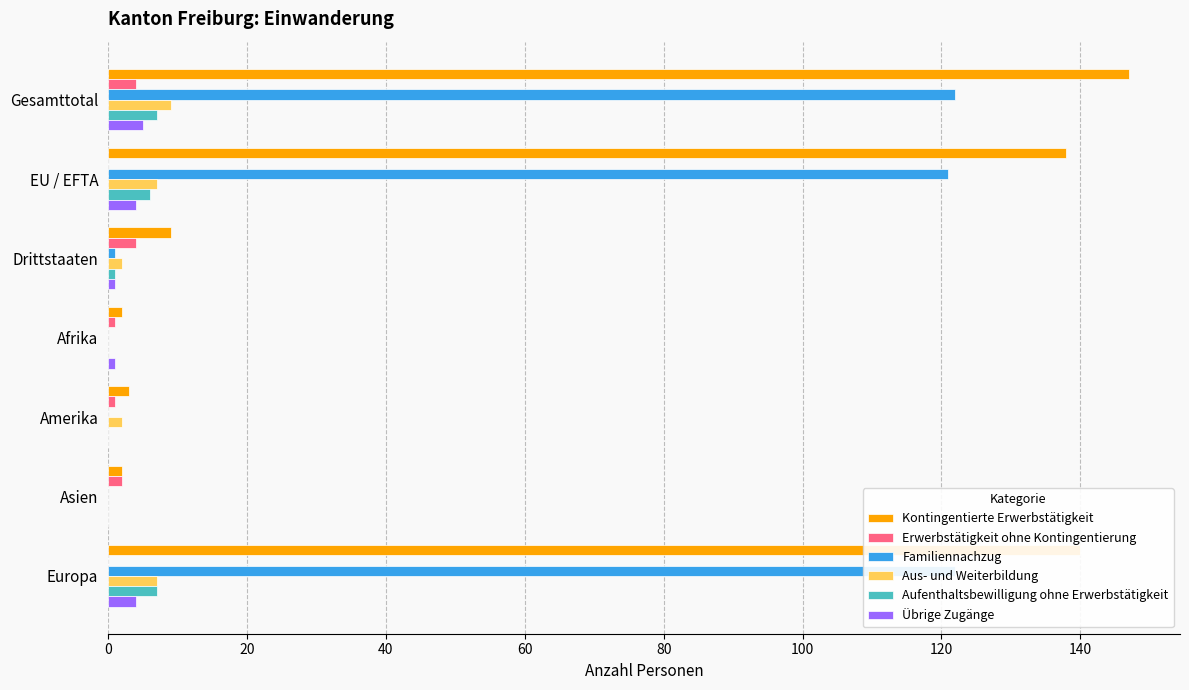

Between Afrika and Amerika, which series saw the biggest shift?

Aus- und Weiterbildung